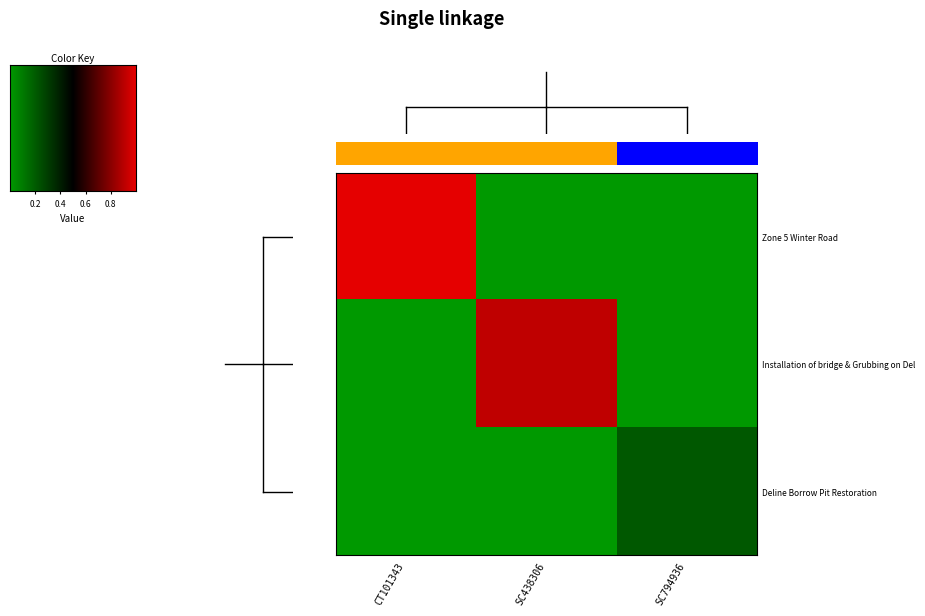

Reading left to right, extract all data points from this chart.

CT101343: 74885.0	0.0	0.0
SC438306: 0.0	68603.2	0.0
SC794936: 0.0	0.0	16000.0